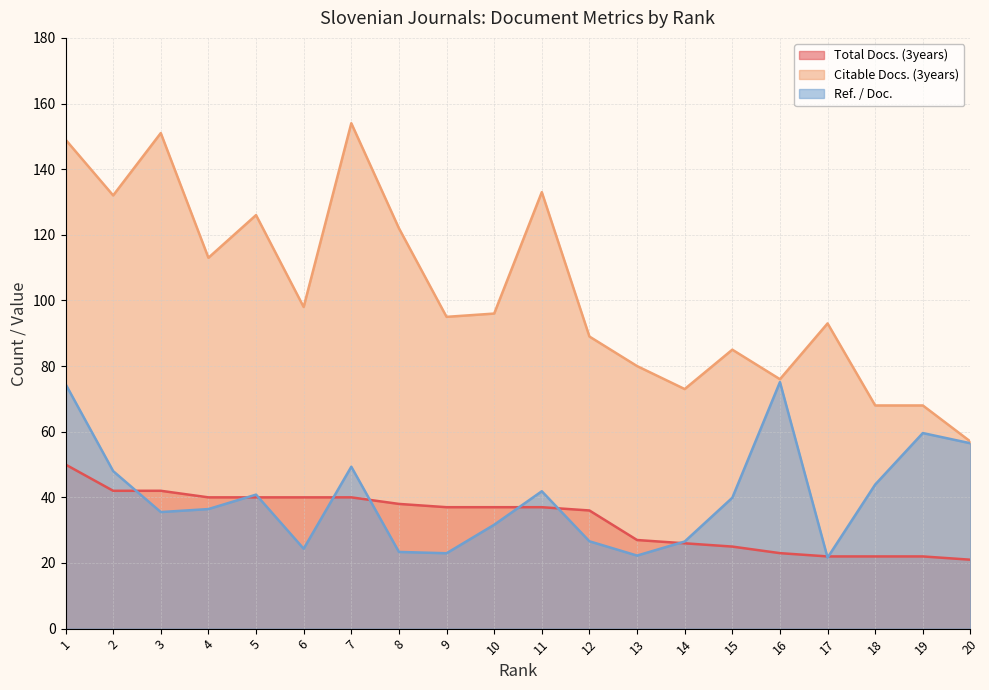

Does the chart display data point markers on the line(s)?

No